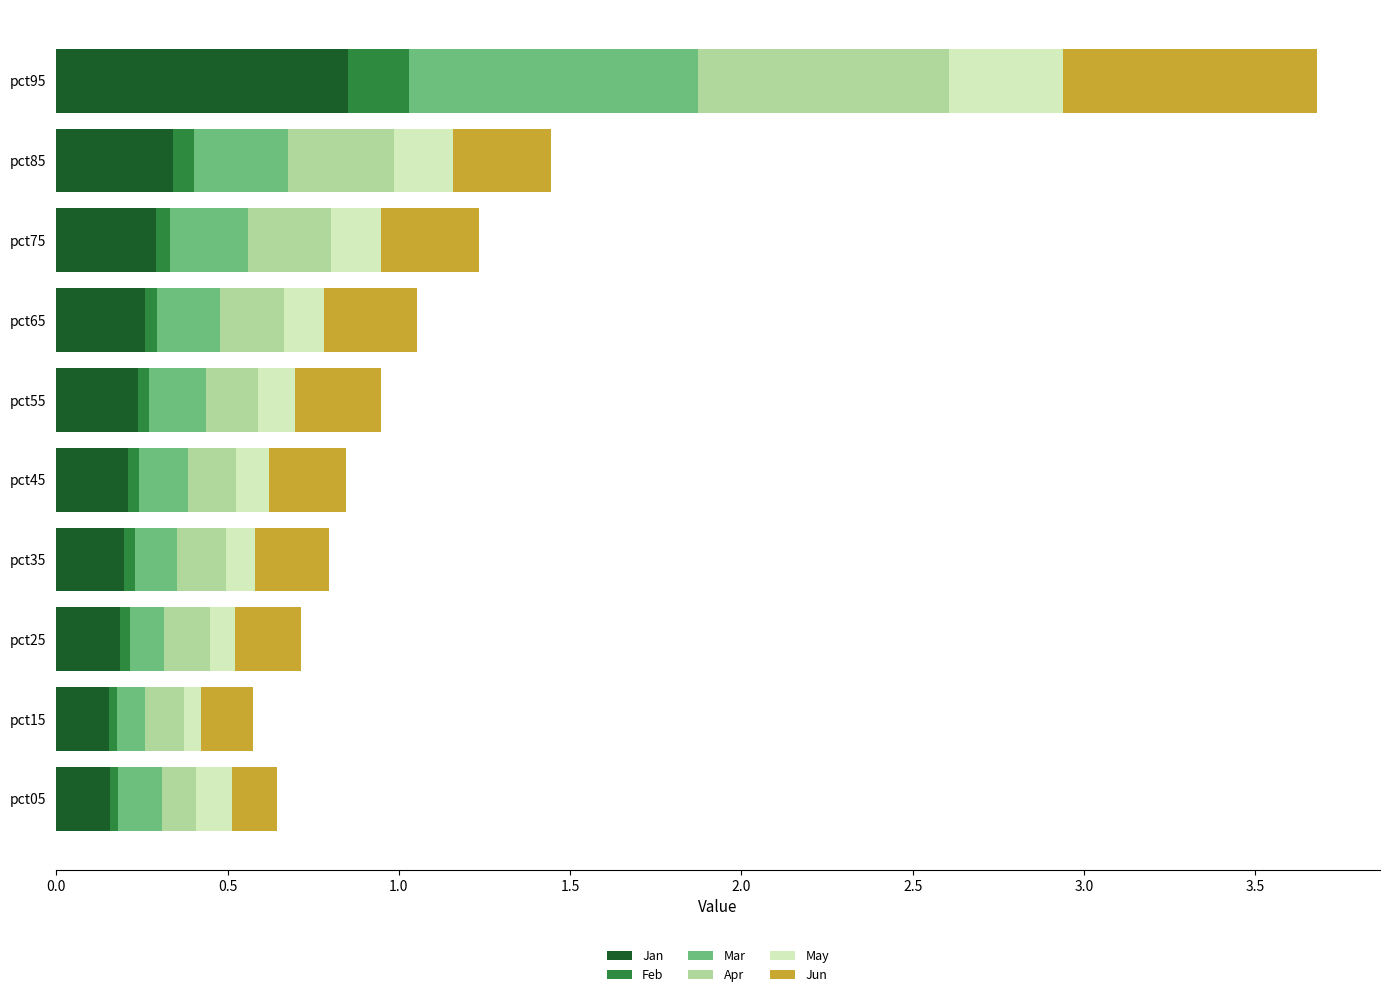

The Jan series shows 0.2 at pct25. True or false?

True